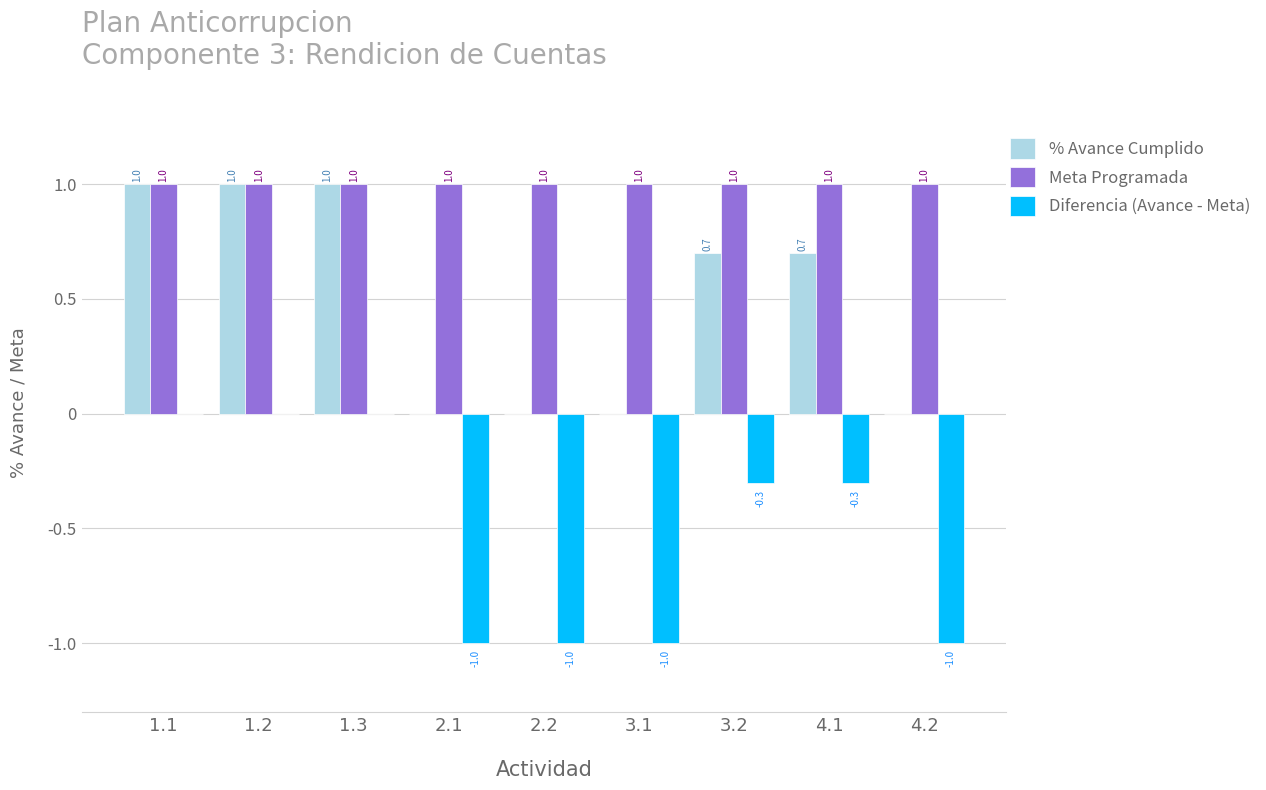

True or false: % Avance Cumplido has a value of 0.2 at 1.3.

False